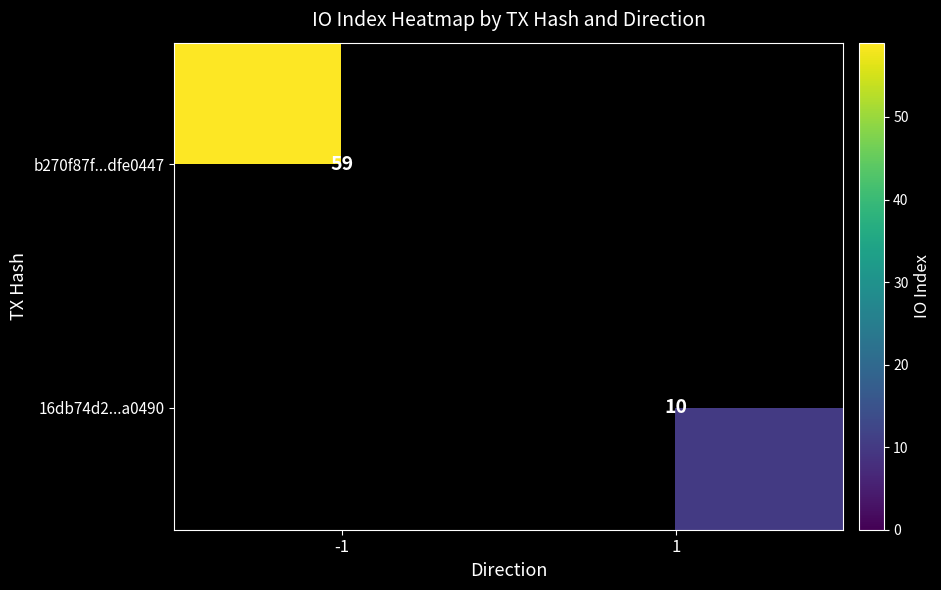

How many series are shown in this chart?

2